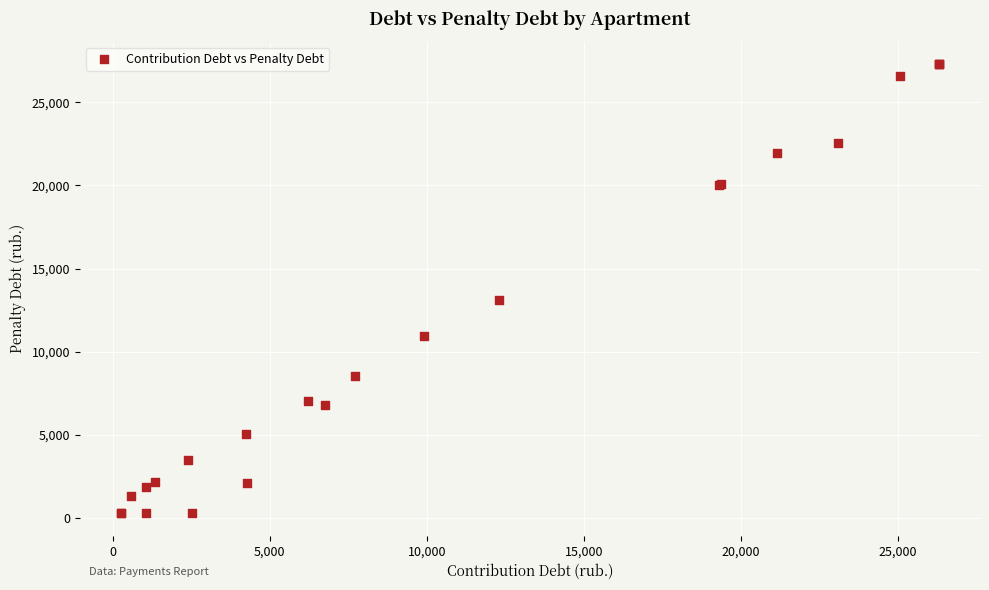

What Y value in the scatter plot is closest to 13788?

13096.2